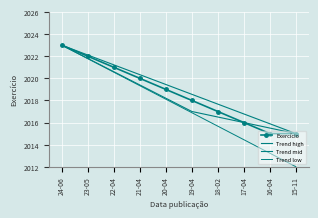

The Exercício series shows 2017 at 18-02. True or false?

True